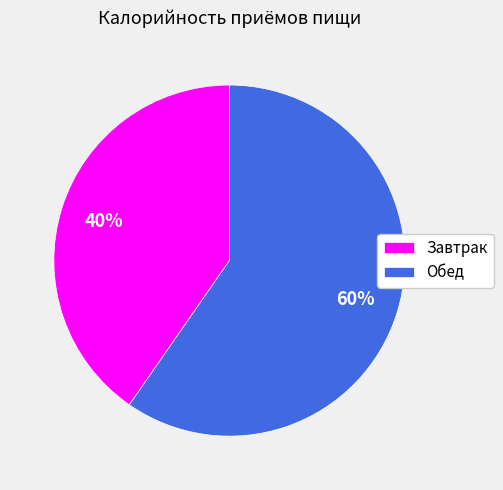

The Завтрак slice represents 50% of the pie. True or false?

False